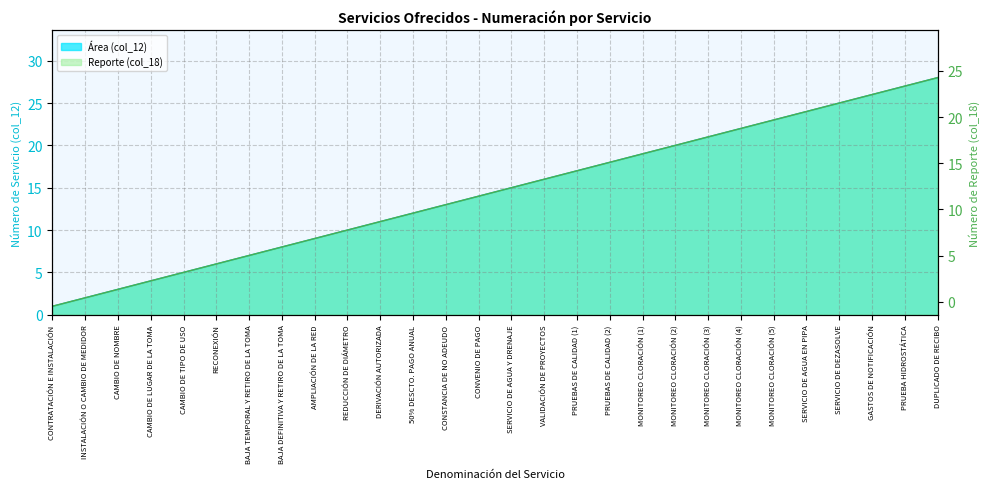

At which label does Reporte (col_18) reach its peak?

DUPLICADO DE RECIBO